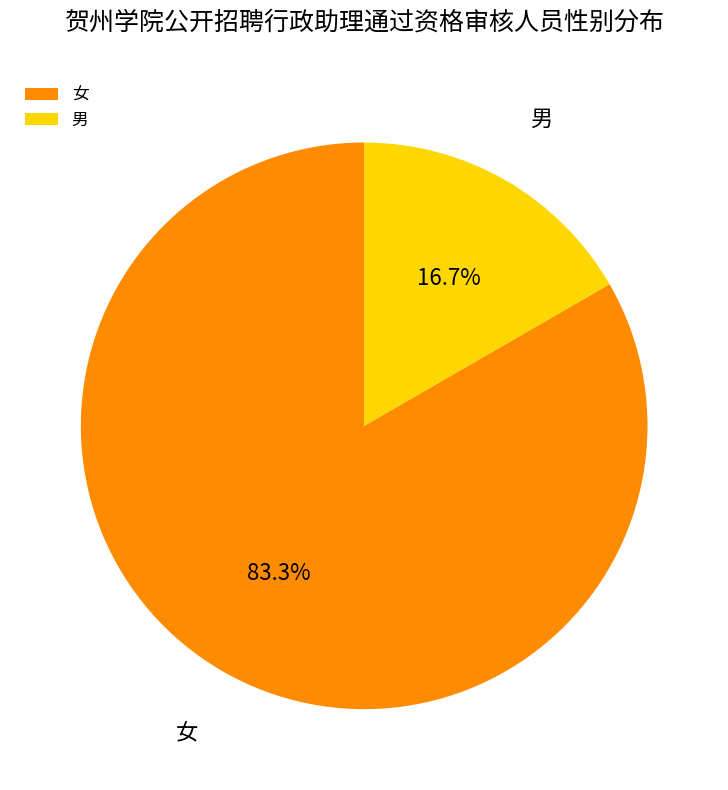

Which slice is the smallest?

男